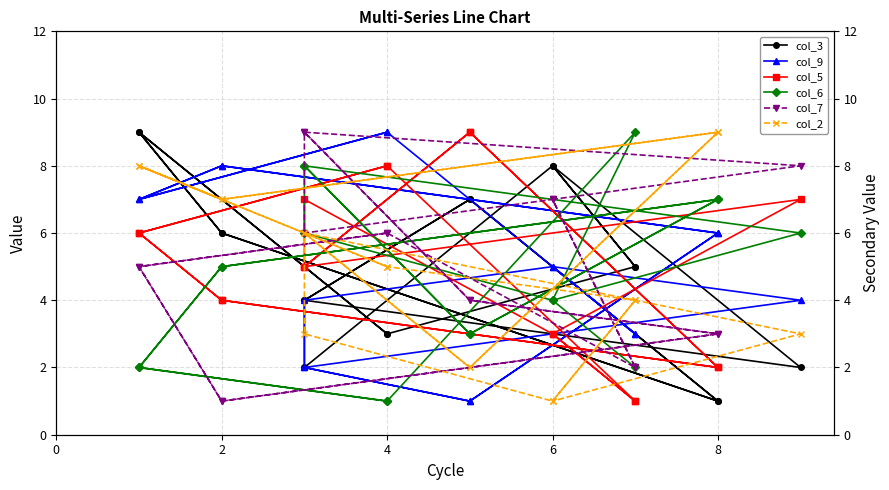

What is the minimum value for col_2?

1